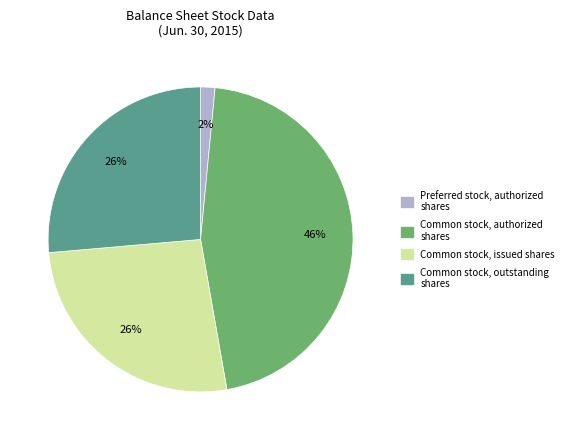

To the nearest percent, what is the difference between the largest and smallest slice percentages?

44%